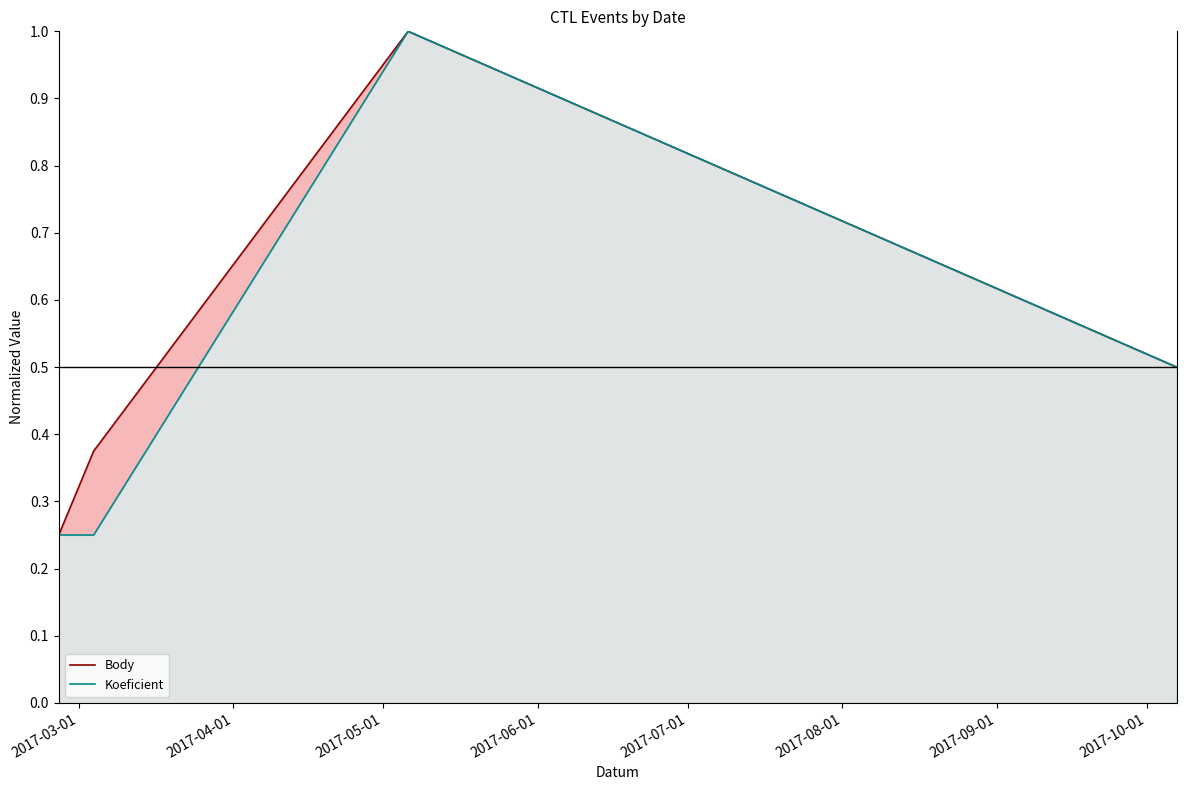

What is the value of the Body point at the 2nd from the left?

0.4